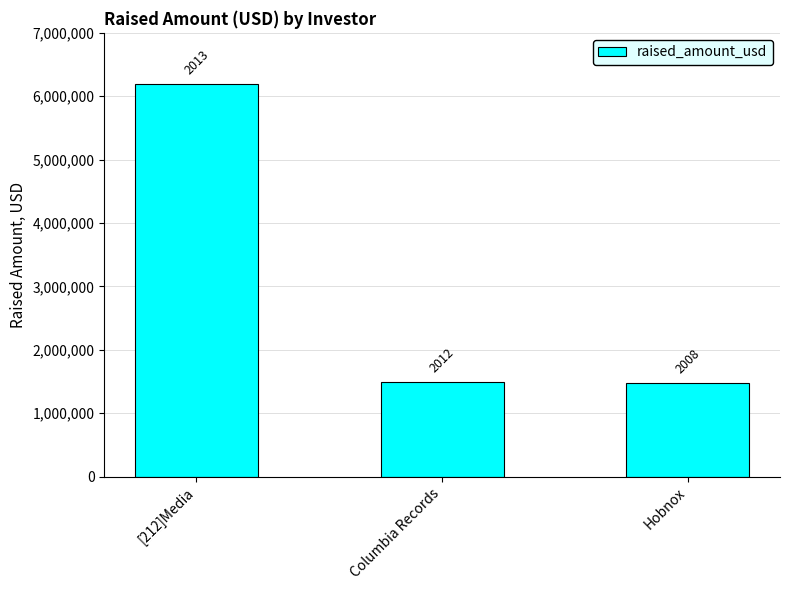

What is the difference between the maximum and second lowest values?

4700000